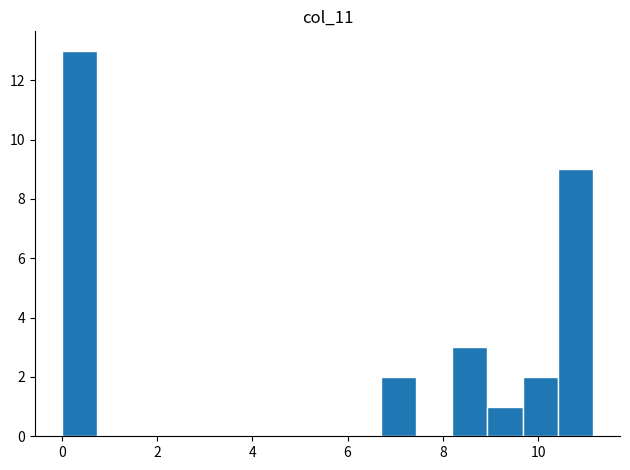

Read against the x-axis, roughly where is the centre of the tallest bar?

0.4